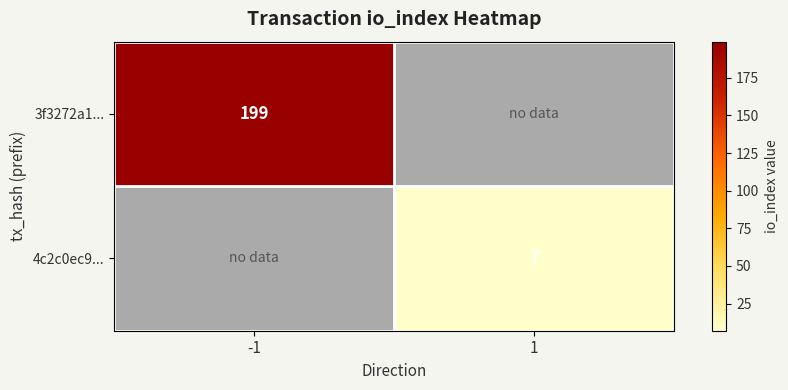

The 4c2c0ec9... series shows 2 at 1. True or false?

False